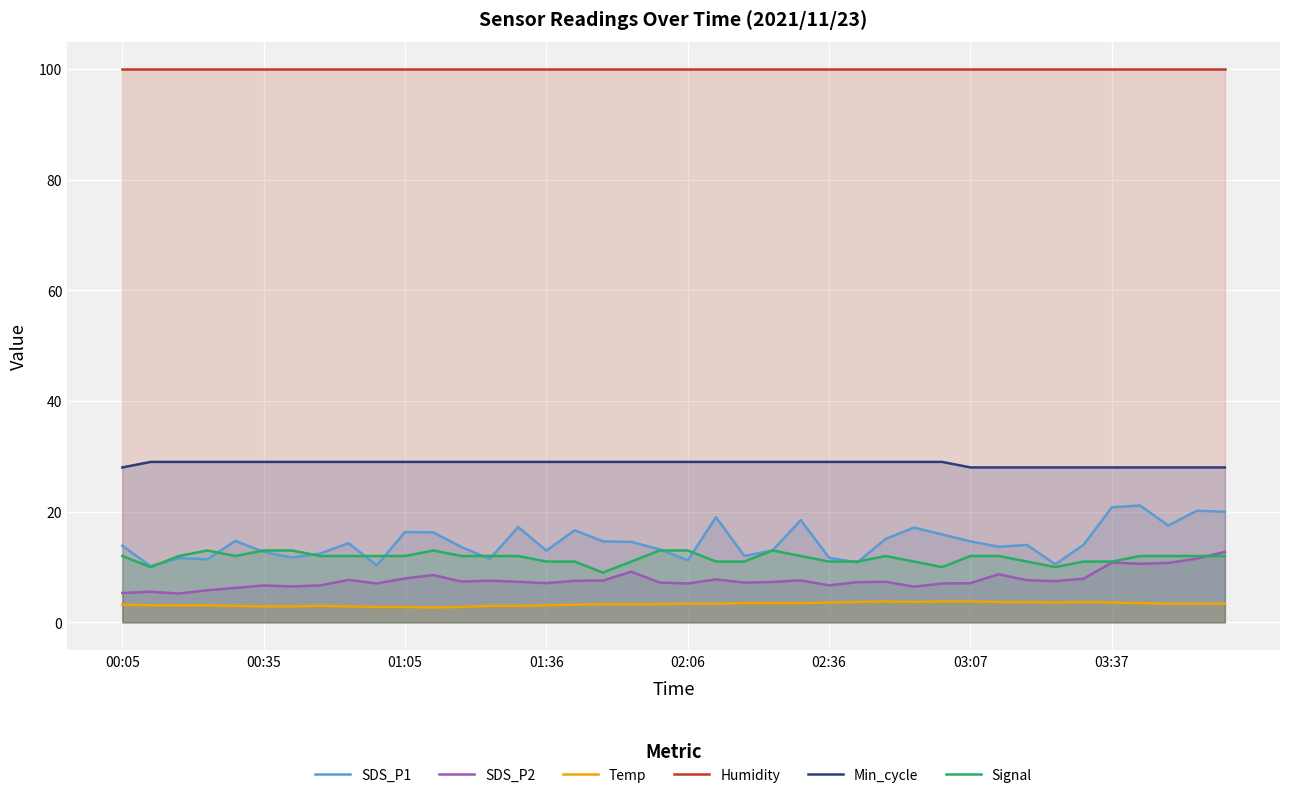

What is the total value across all series at 01:05?

168.0